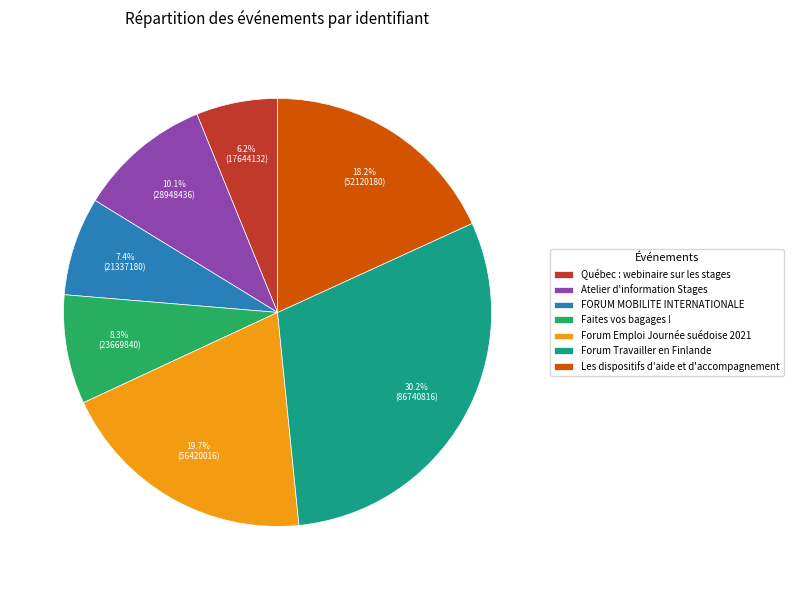

To the nearest percent, what percentage of the pie is FORUM MOBILITE INTERNATIONALE?

7%